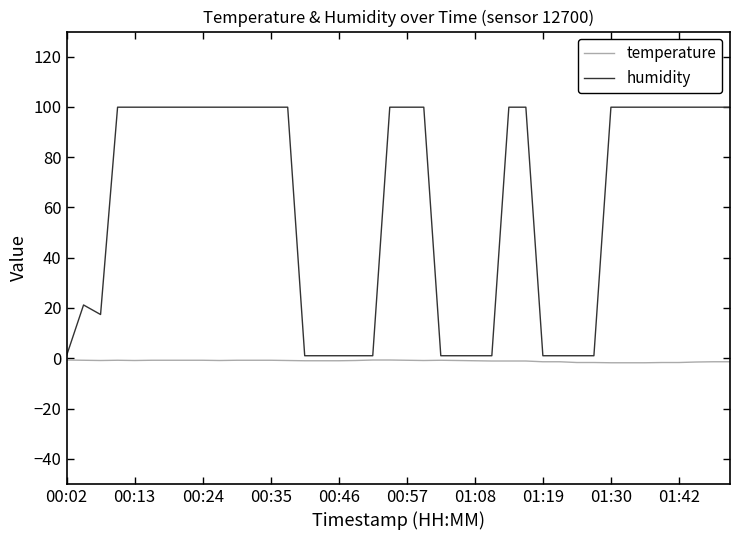

What are all the series names shown in the legend?

temperature, humidity